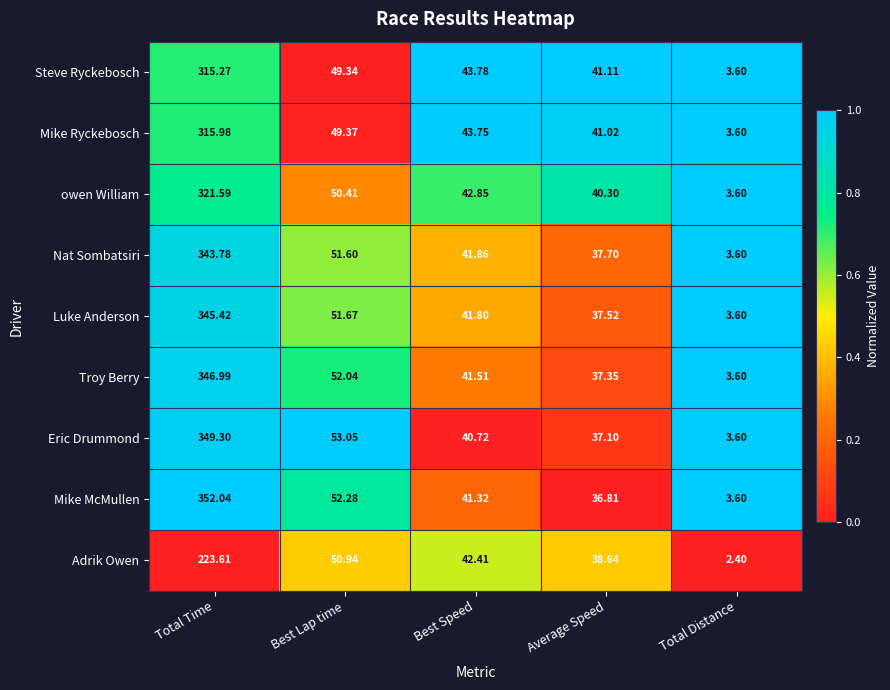

List the series in order of their peak value, highest first.

Mike McMullen, Eric Drummond, Troy Berry, Luke Anderson, Nat Sombatsiri, owen William, Mike Ryckebosch, Steve Ryckebosch, Adrik Owen